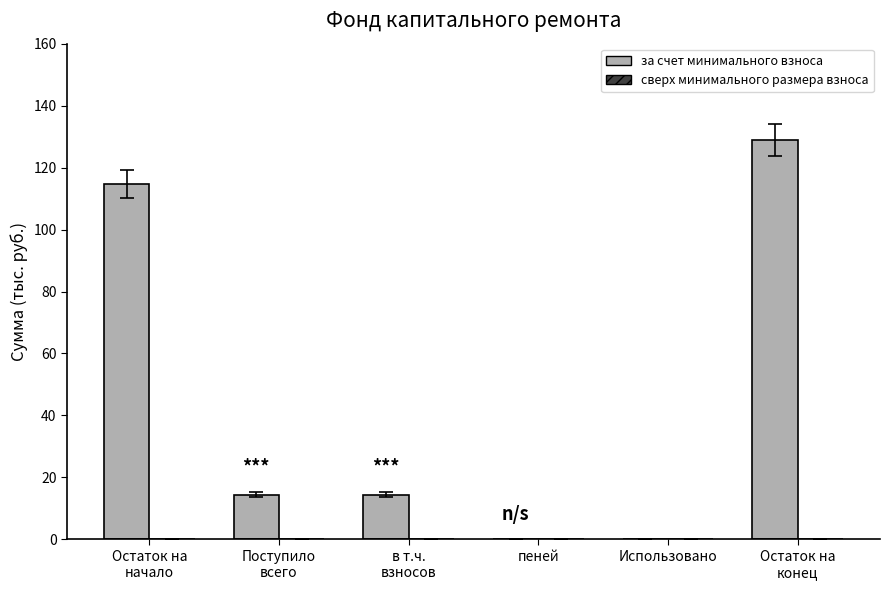

What is the greatest value displayed?

129.0